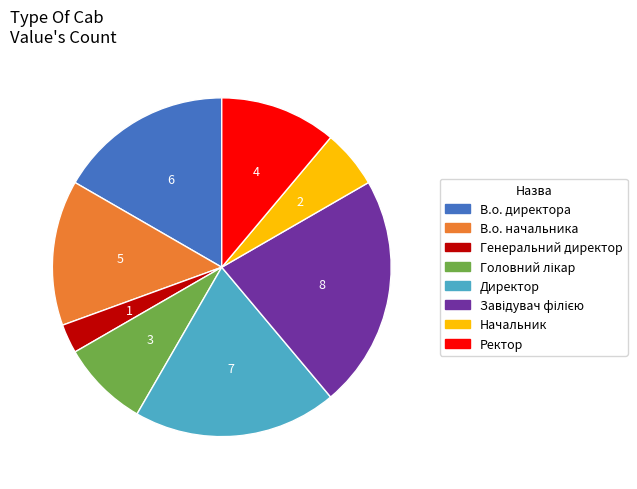

Approximately how many times larger is the value at В.о. директора compared to В.о. начальника?

1.2